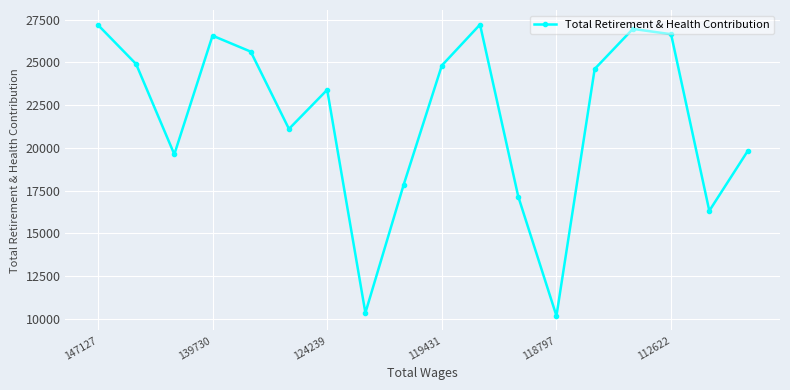

What is the maximum value shown in the chart?

27220